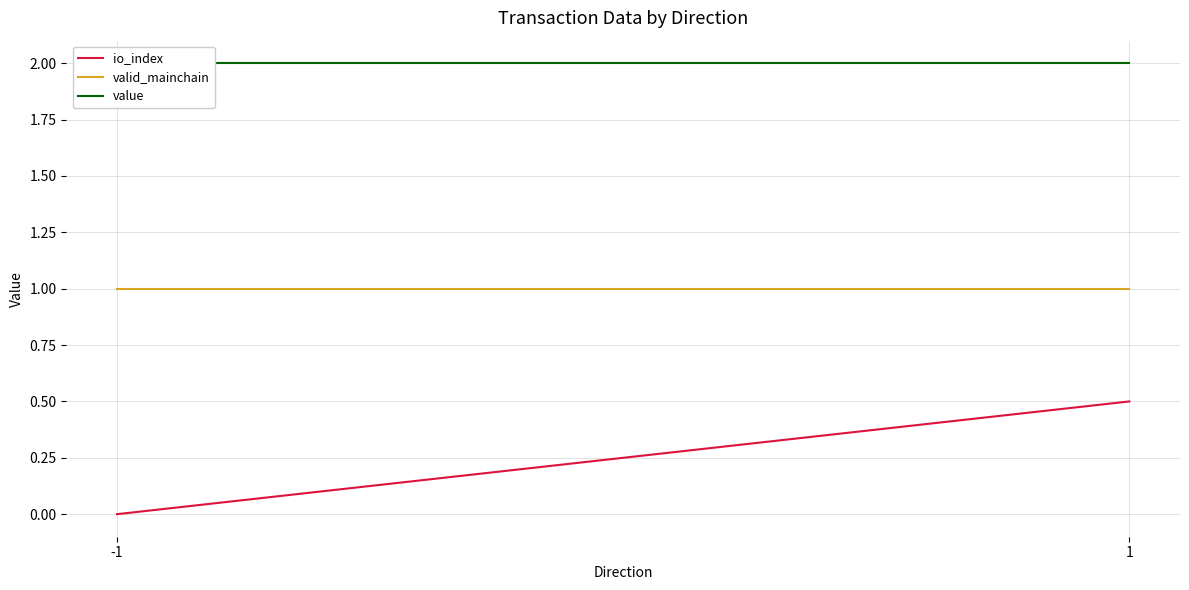

The value of valid_mainchain at -1 is 1.5. True or false?

False